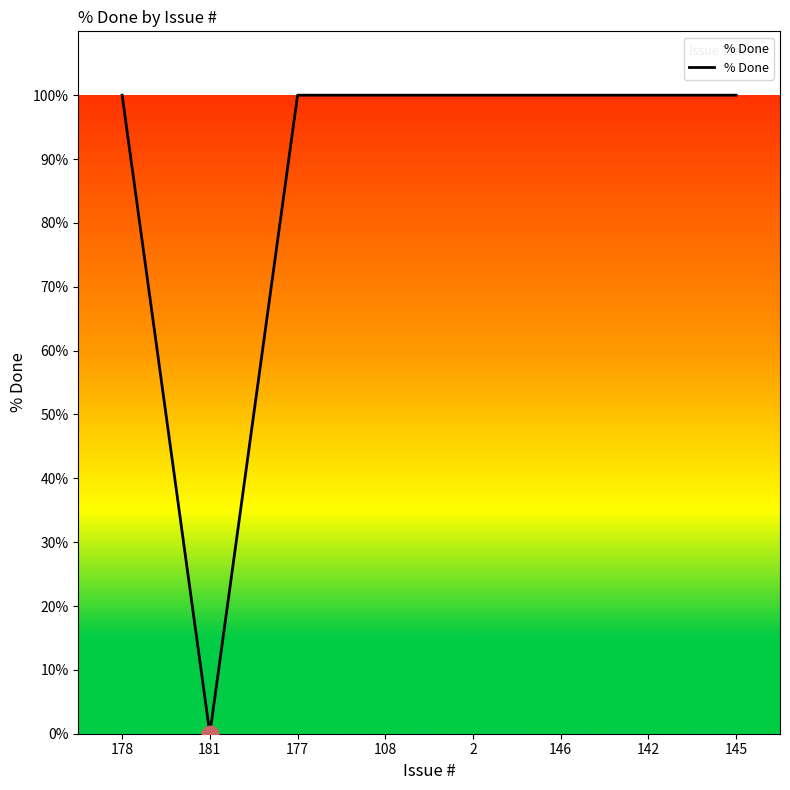

What is the ratio of the value at 145 to the value at 142?

1.0